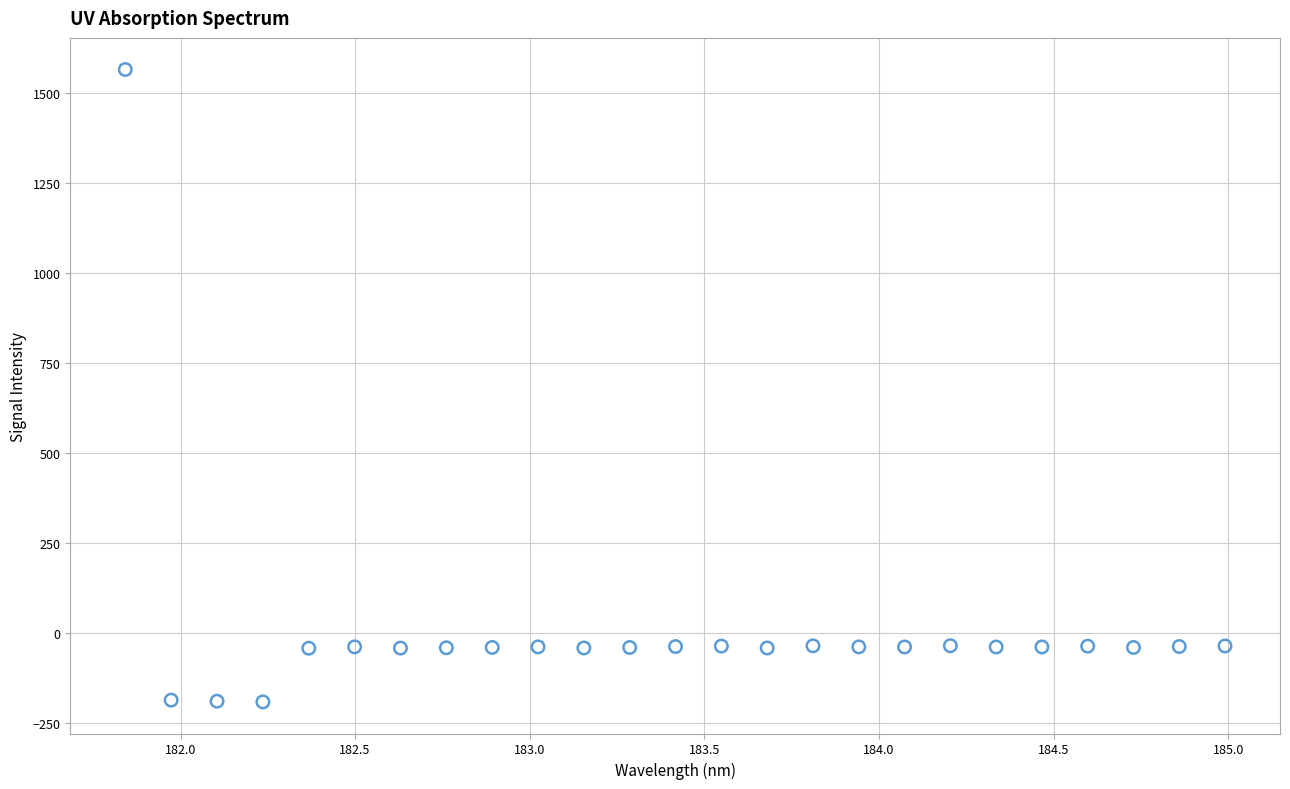

What is the range of X values (max minus min)?

3.1